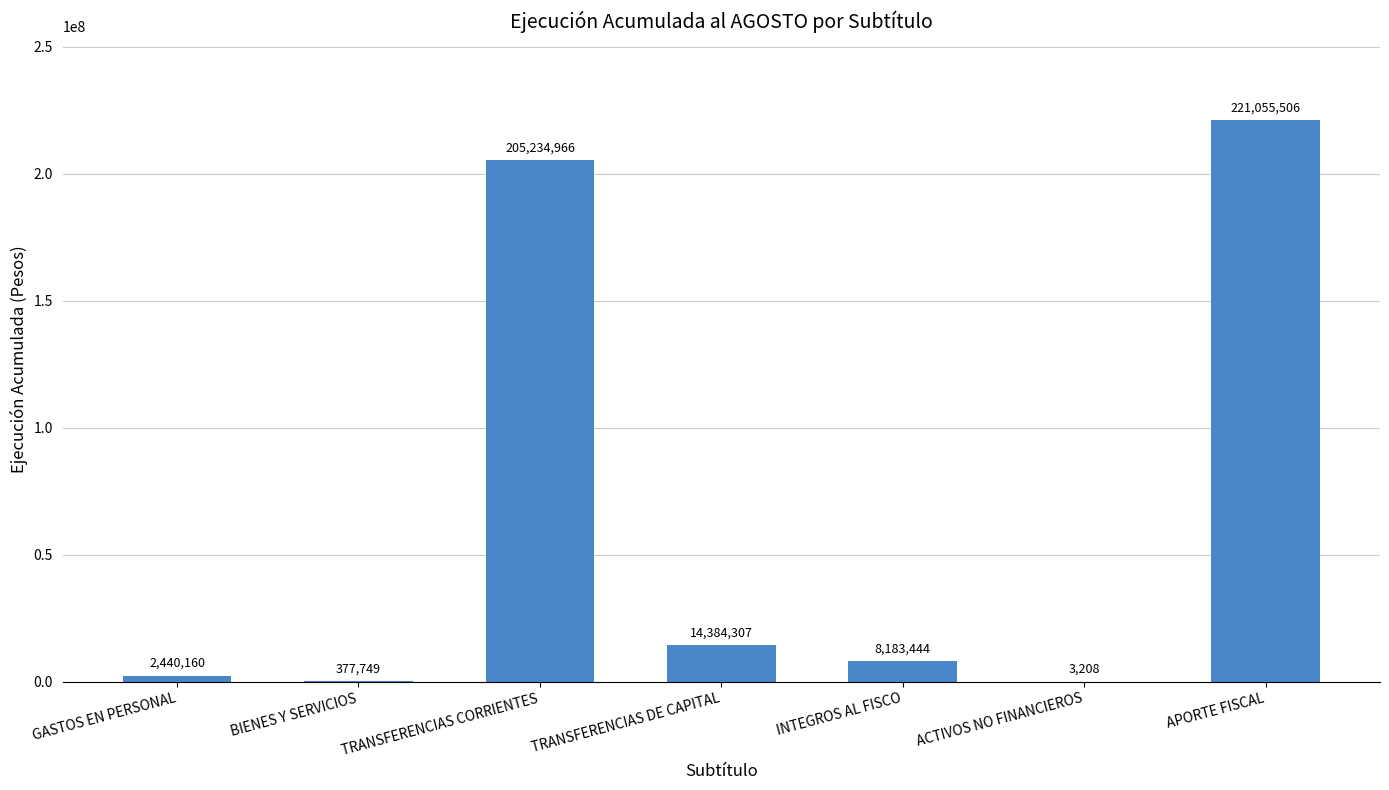

What is the sum of the values at ACTIVOS NO FINANCIEROS and APORTE FISCAL?

221058714